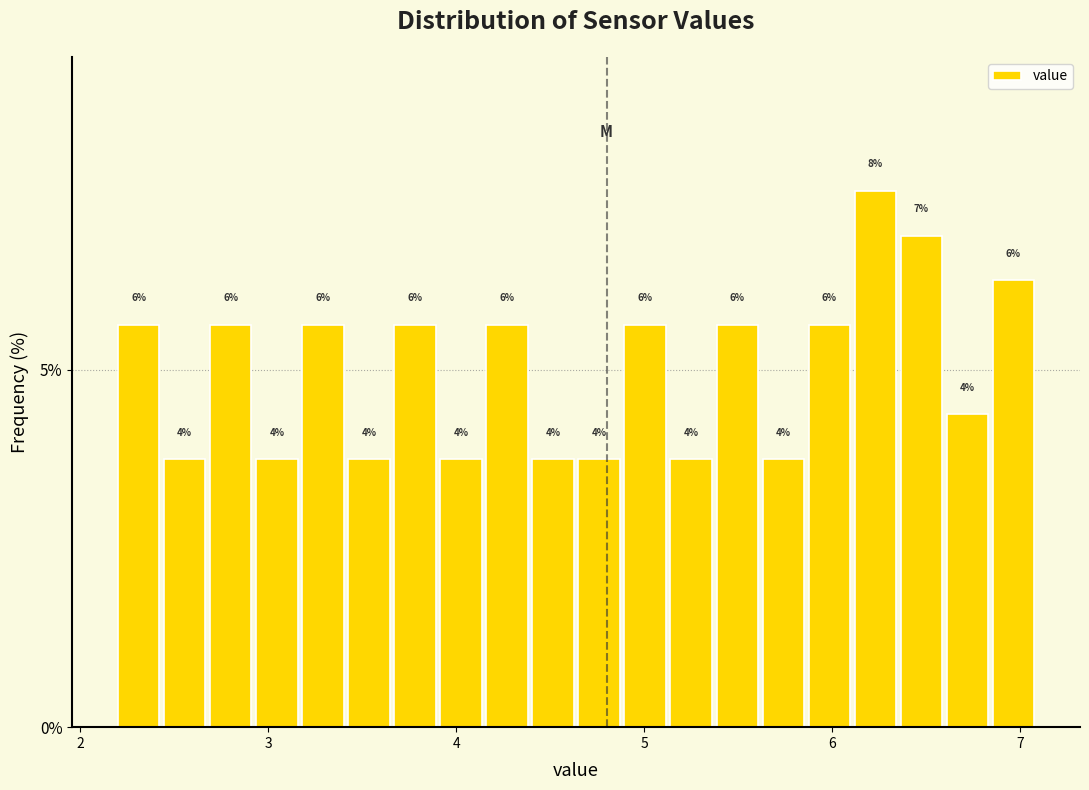

Around what value on the x-axis is the tallest bar? Give the approximate position of its centre, as read against the axis.

6.2